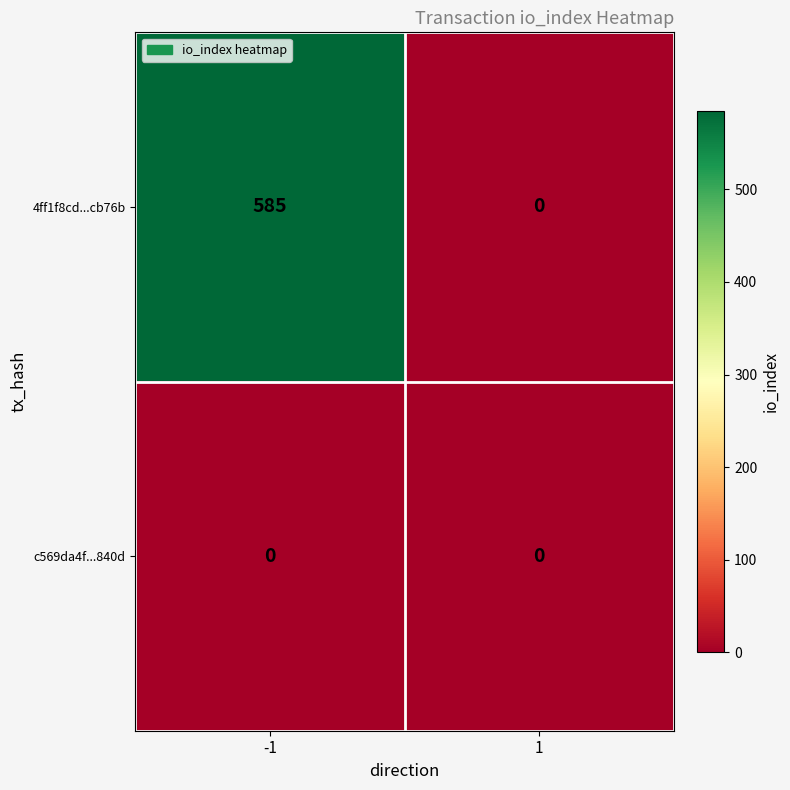

What is the greatest value displayed?

585